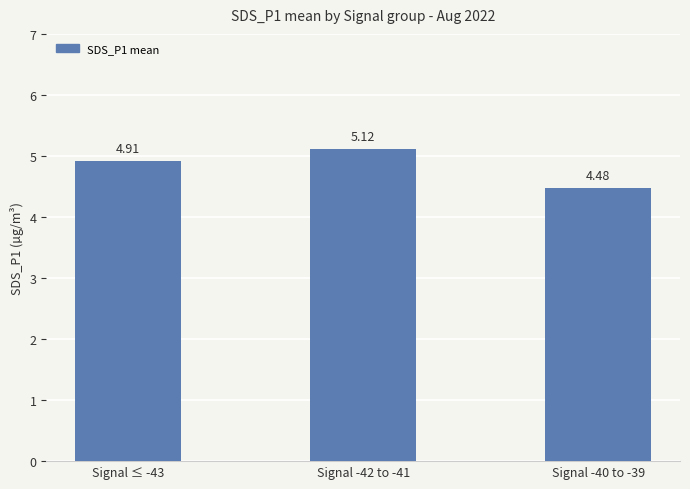

At which category does the chart reach its peak across all series?

Signal -42 to -41